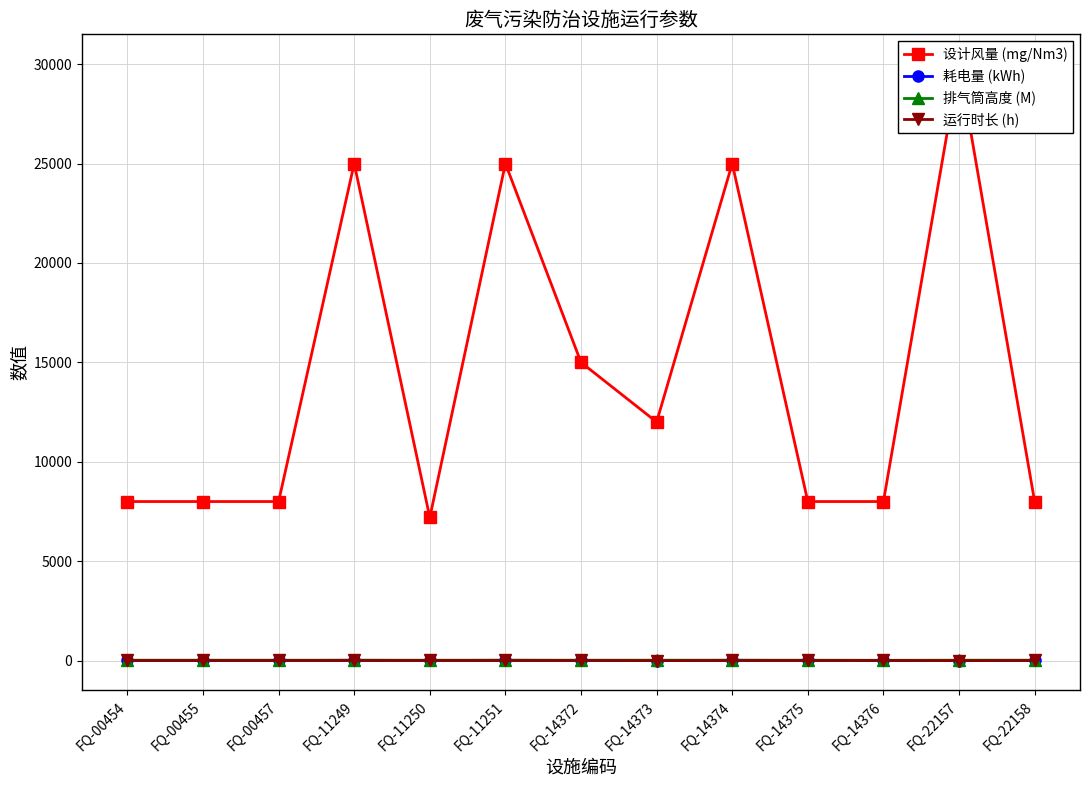

At which label does 耗电量 (kWh) first exceed 5?

FQ-00454